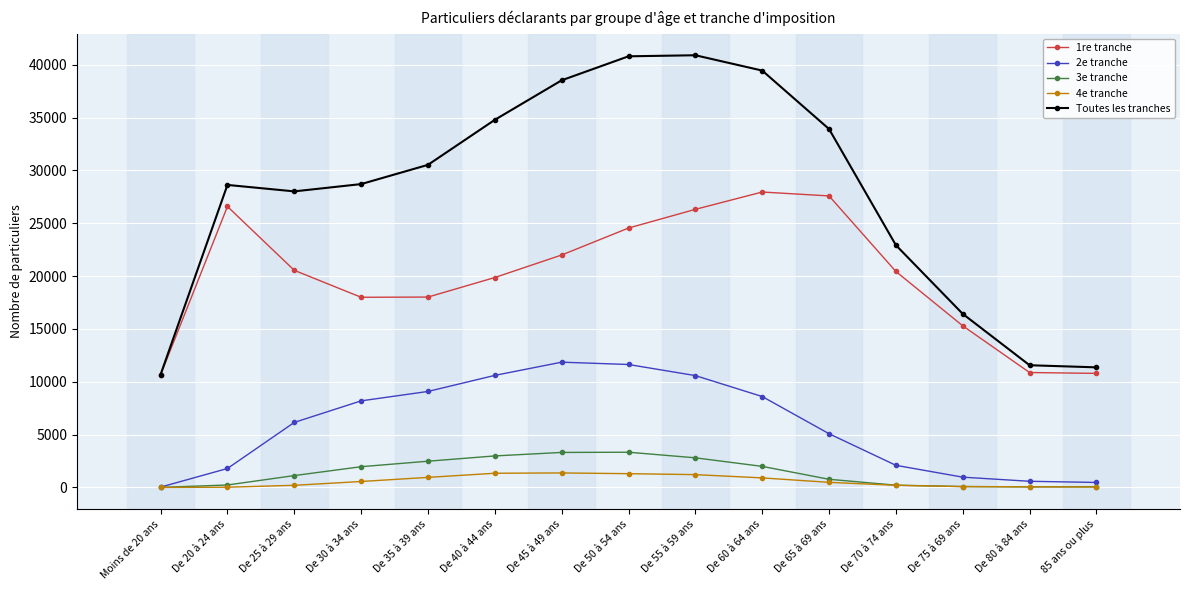

Which series has the largest total across all categories?

Toutes les tranches